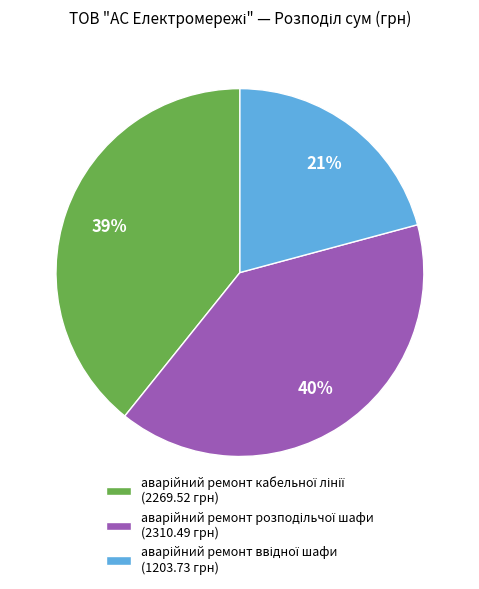

Is there any slice that represents more than half of the pie?

No